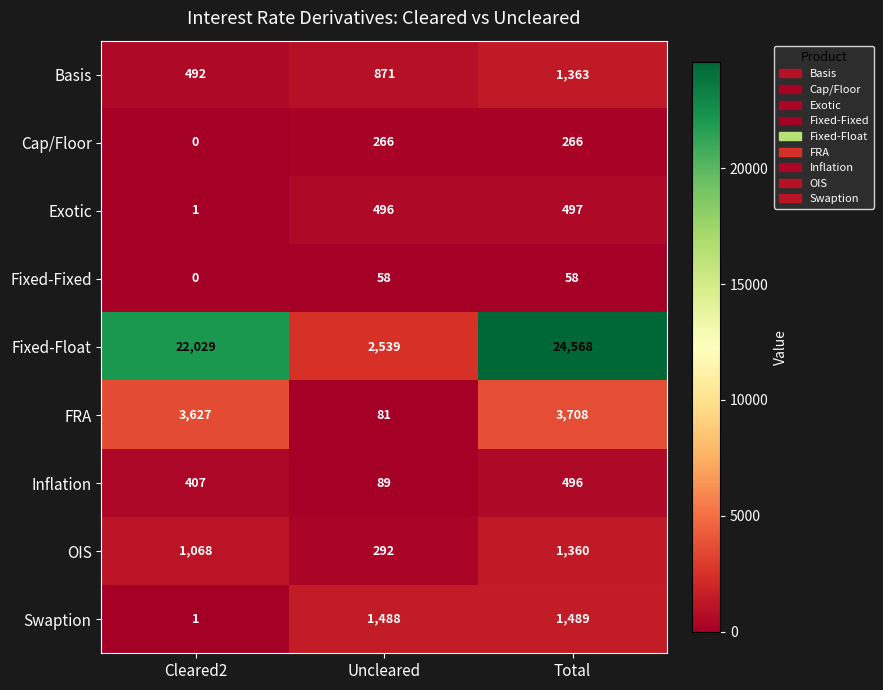

What is the difference between the maximum and minimum values in the Exotic series?

496